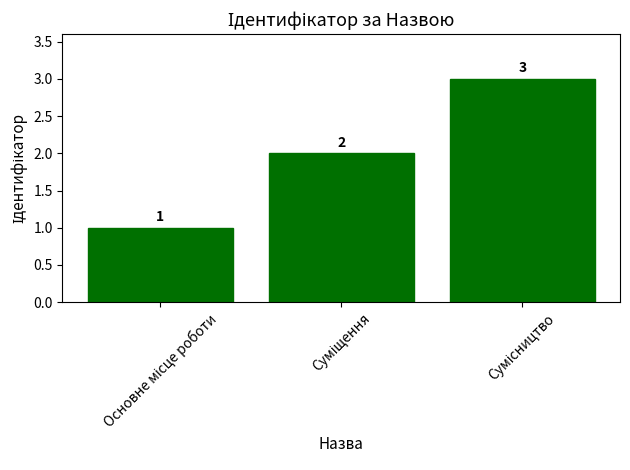

What is the sum of all values?

6